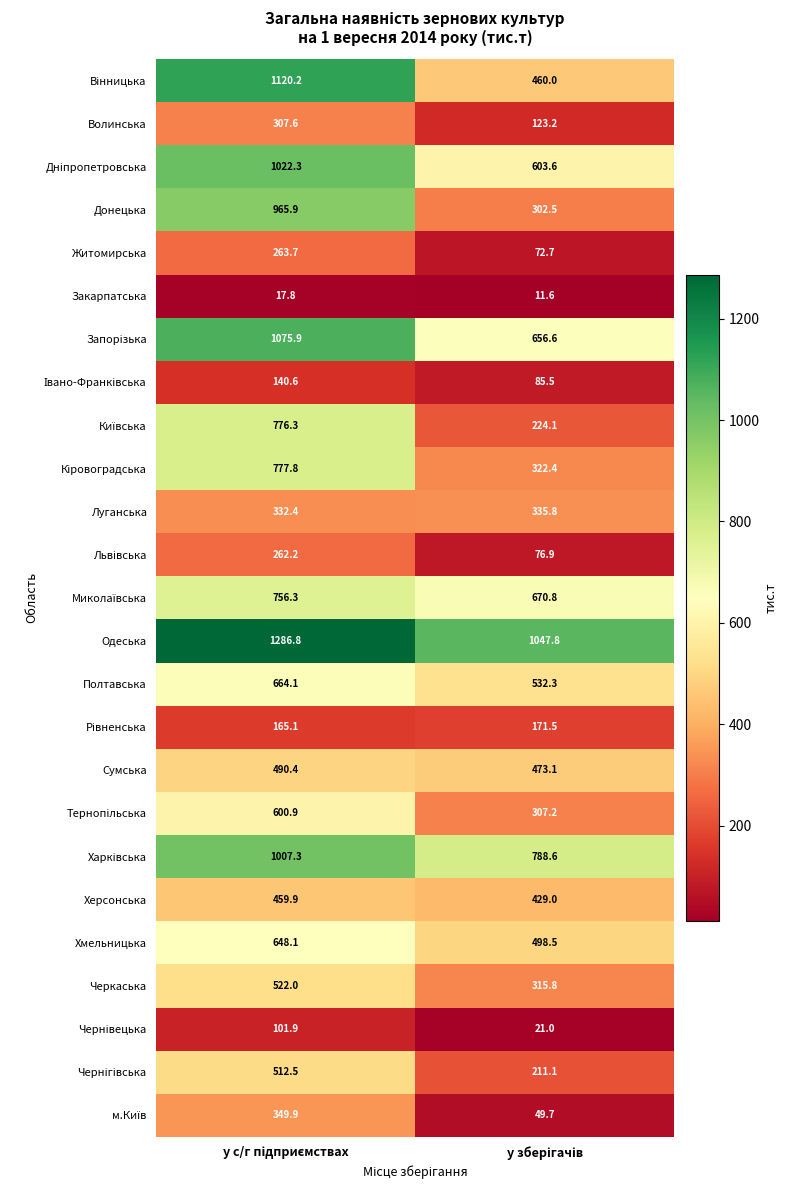

Which series has the widest spread of values?

Донецька